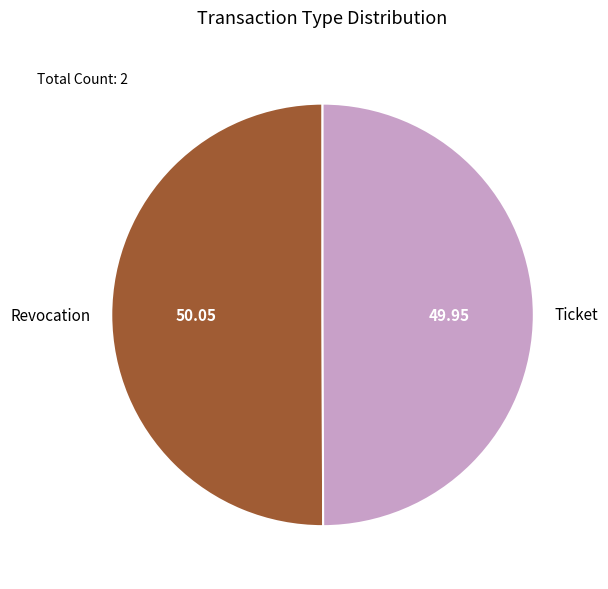

Approximately how many times larger is the value at Revocation compared to Ticket?

1.0